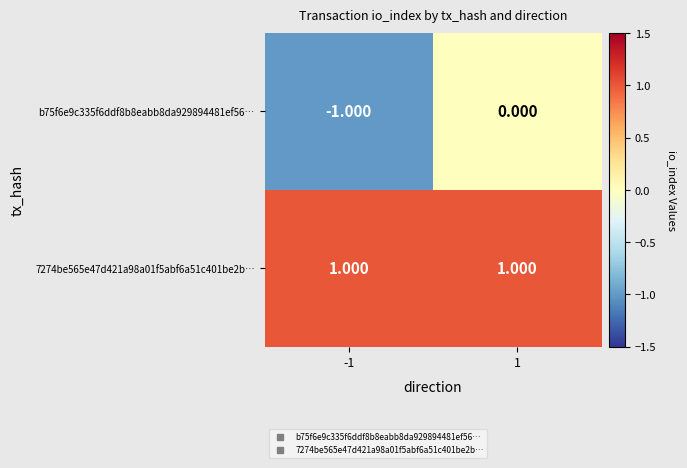

How many series are shown in this chart?

2